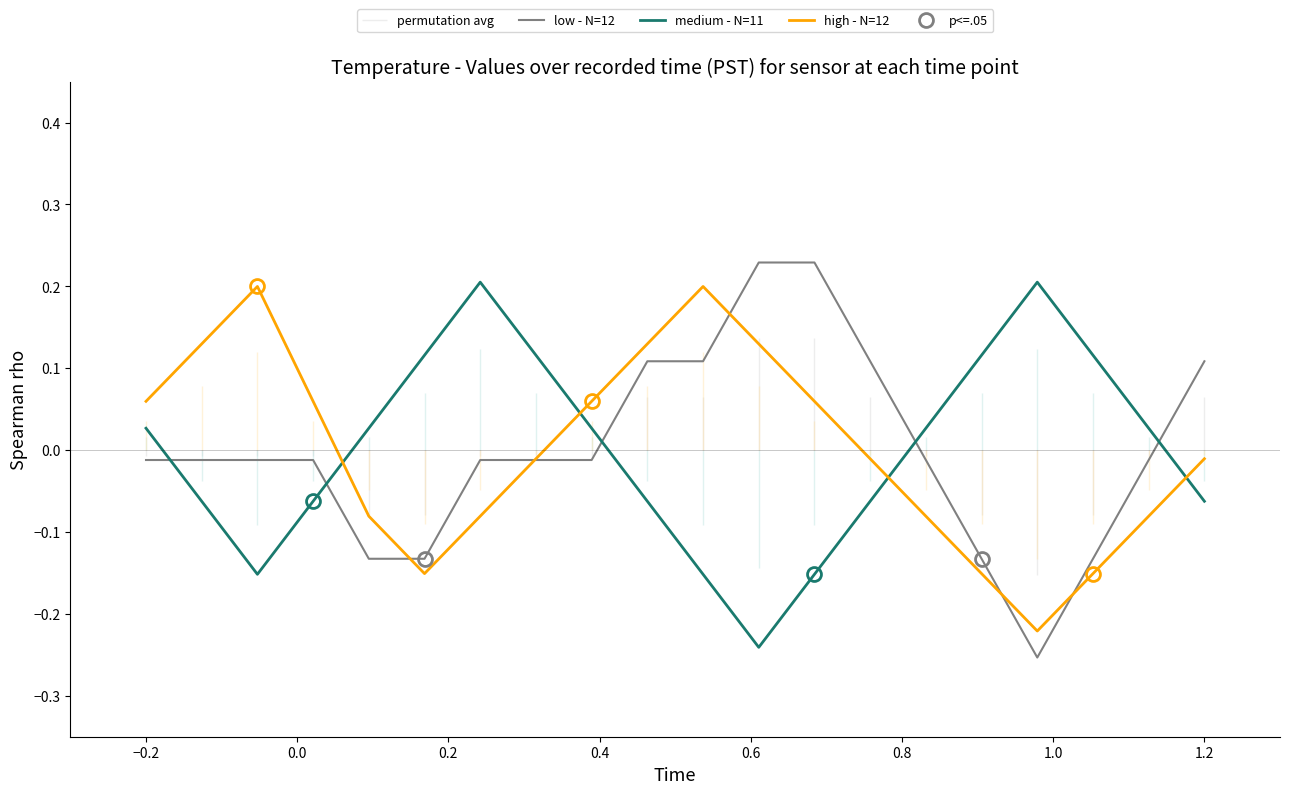

True or false: medium - N=11 and low - N=12 cross at least once.

True